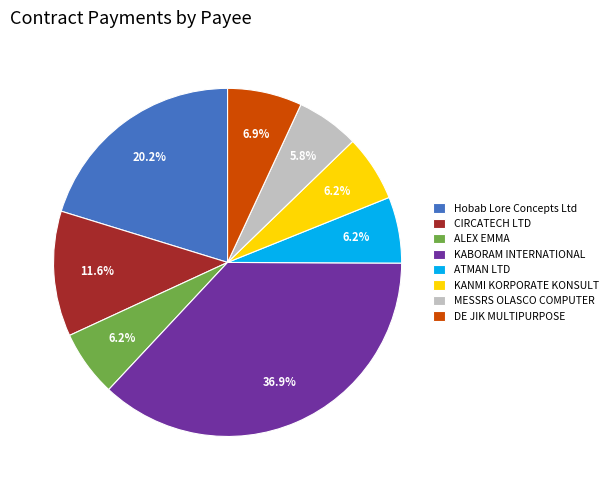

Is MESSRS OLASCO COMPUTER the majority of the pie?

No